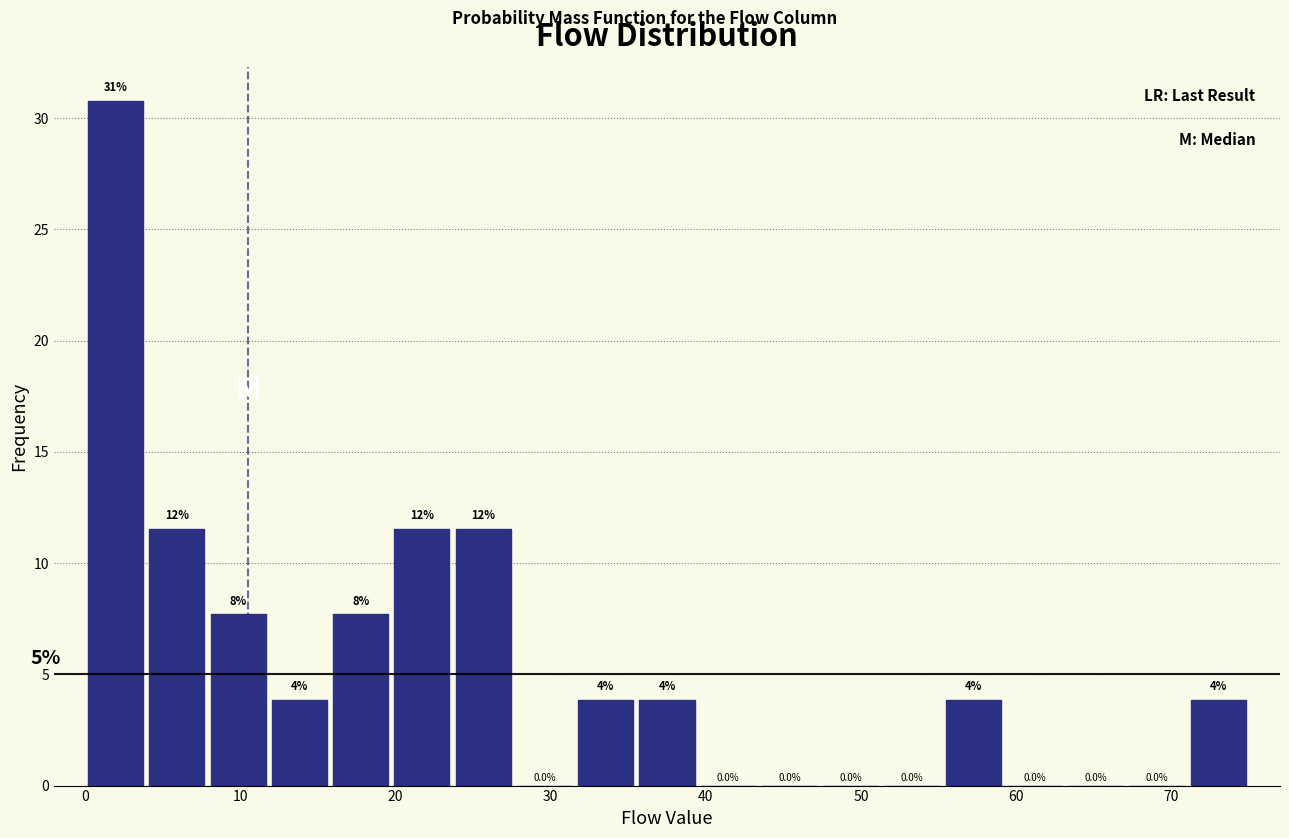

Read against the x-axis, roughly where is the centre of the tallest bar?

2